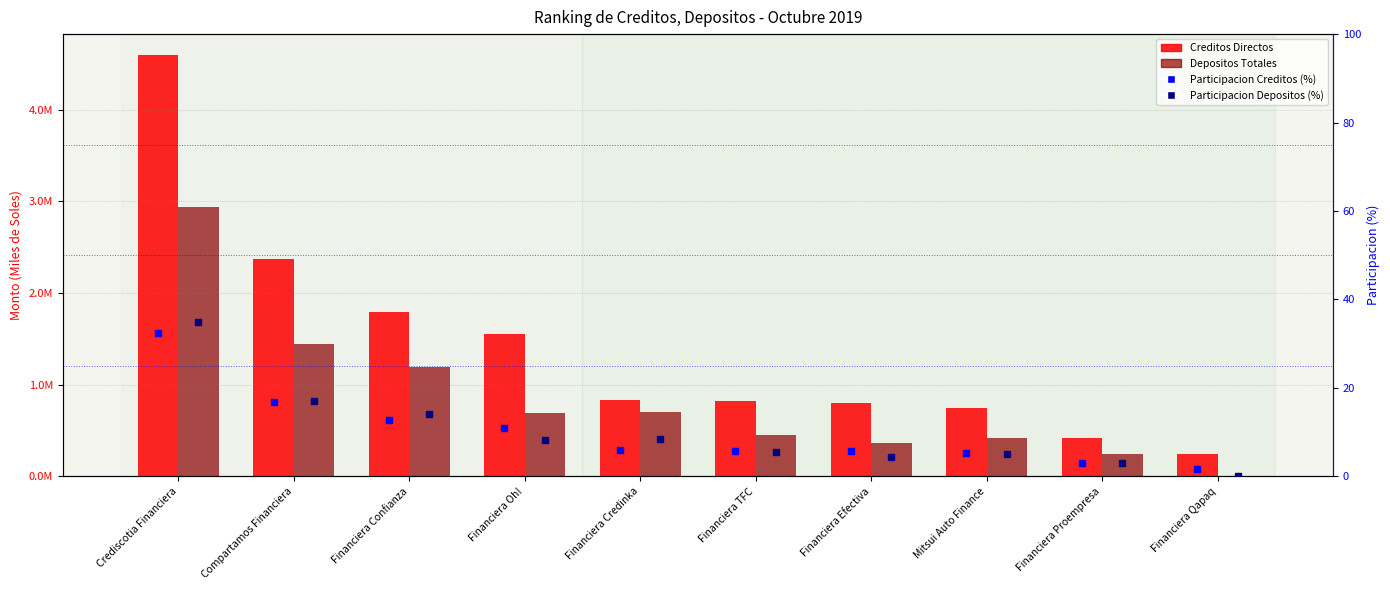

What is the spread (max minus min) of values at Financiera Qapaq?

245790.5